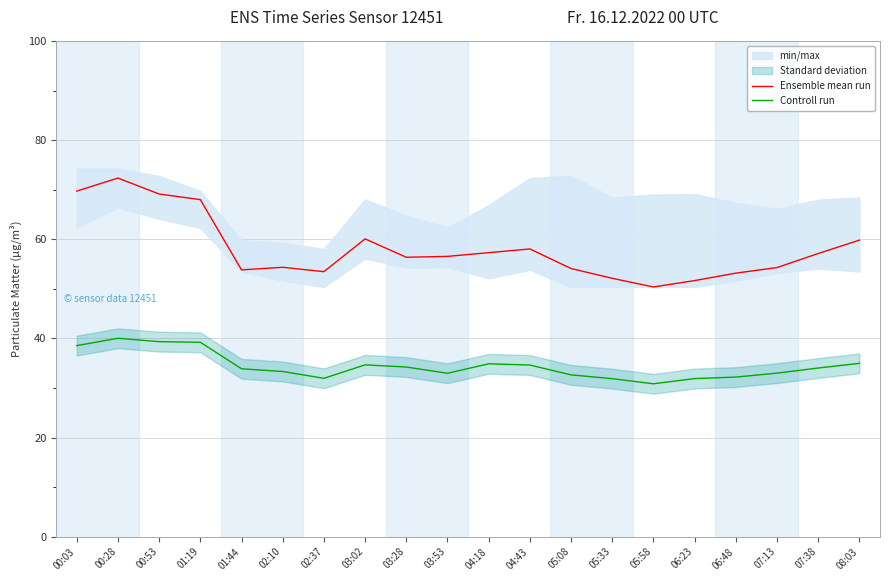

Rank the categories by Ensemble mean run value from highest to lowest.

00:28, 00:03, 00:53, 01:19, 03:02, 08:03, 04:43, 04:18, 07:38, 03:53, 03:28, 02:10, 07:13, 05:08, 01:44, 02:37, 06:48, 05:33, 06:23, 05:58